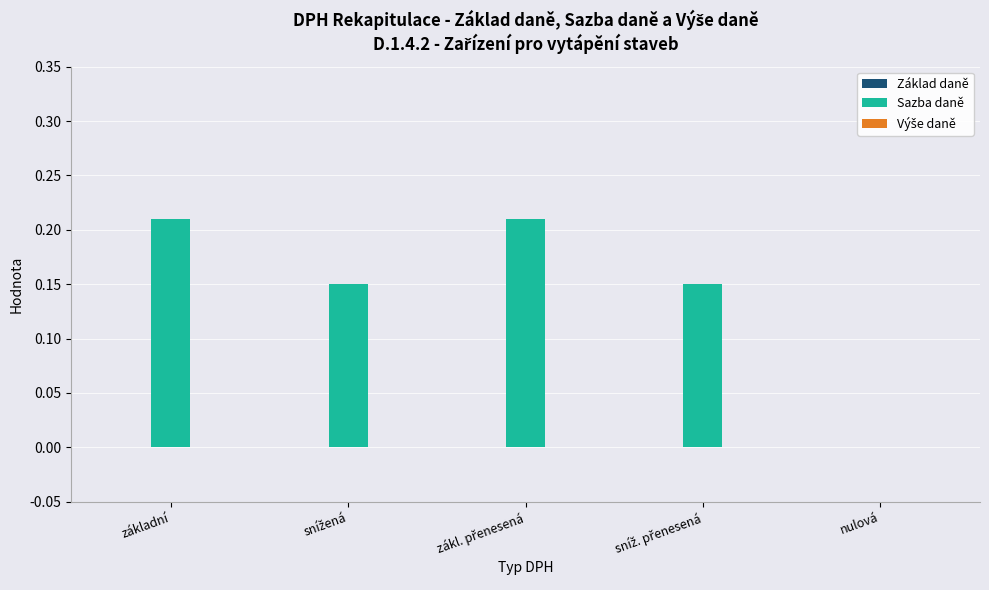

The chart shows a value of 0.1 at základní. True or false?

False